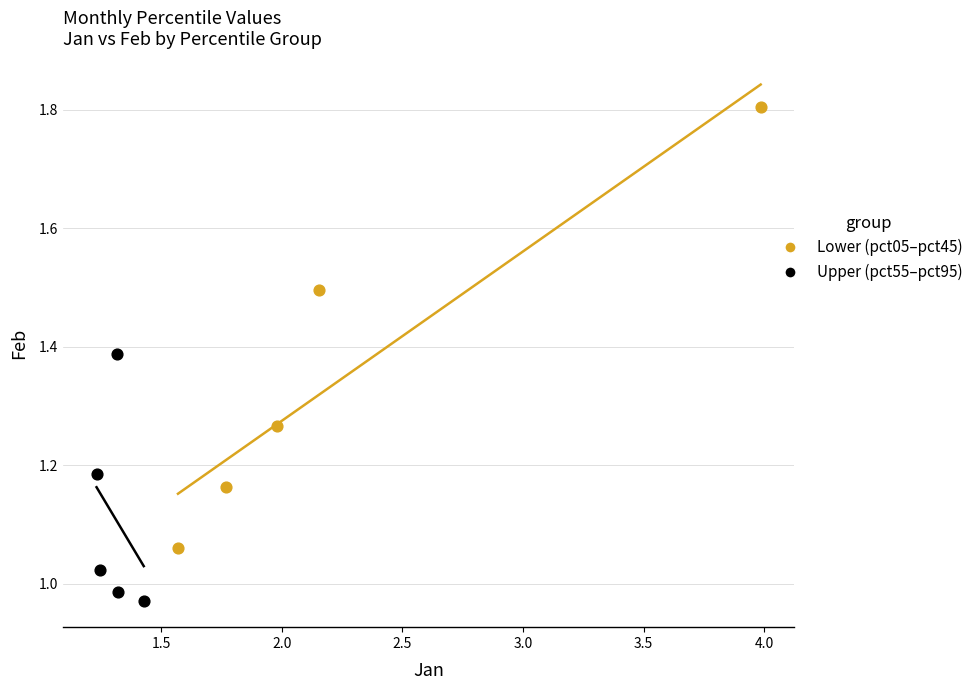

Which series contains the highest Y value?

Lower (pct05–pct45)